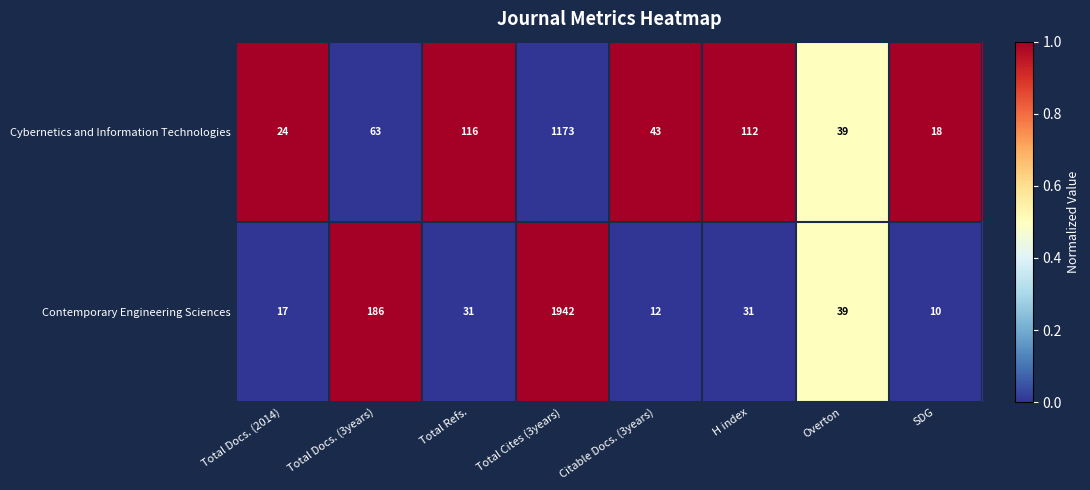

What is the sum of the Cybernetics and Information Technologies values at Citable Docs. (3years) and Total Refs.?

159